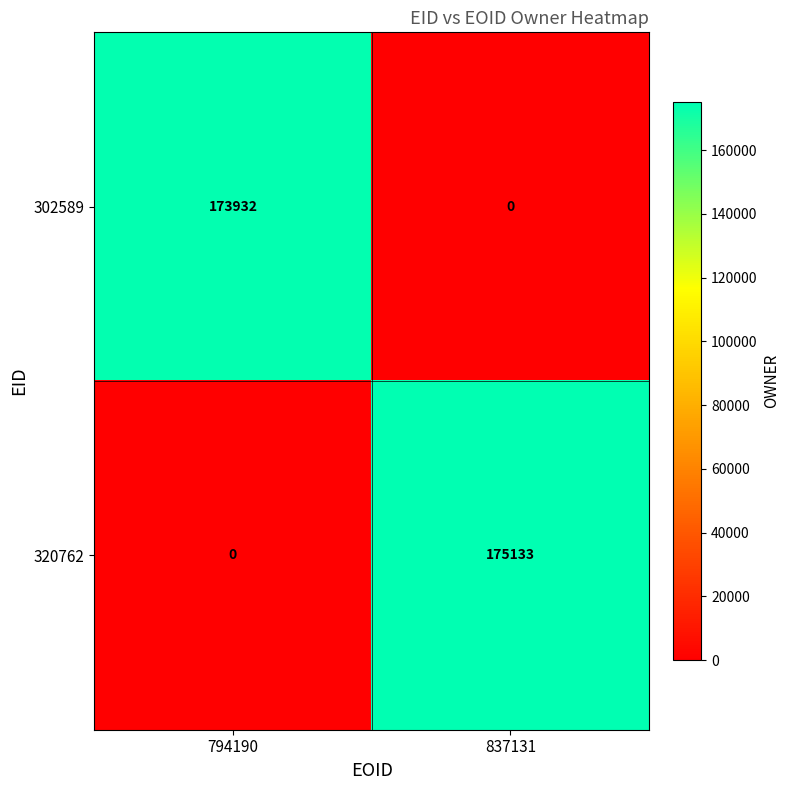

List the labels in order of 302589 value, largest first.

794190, 837131